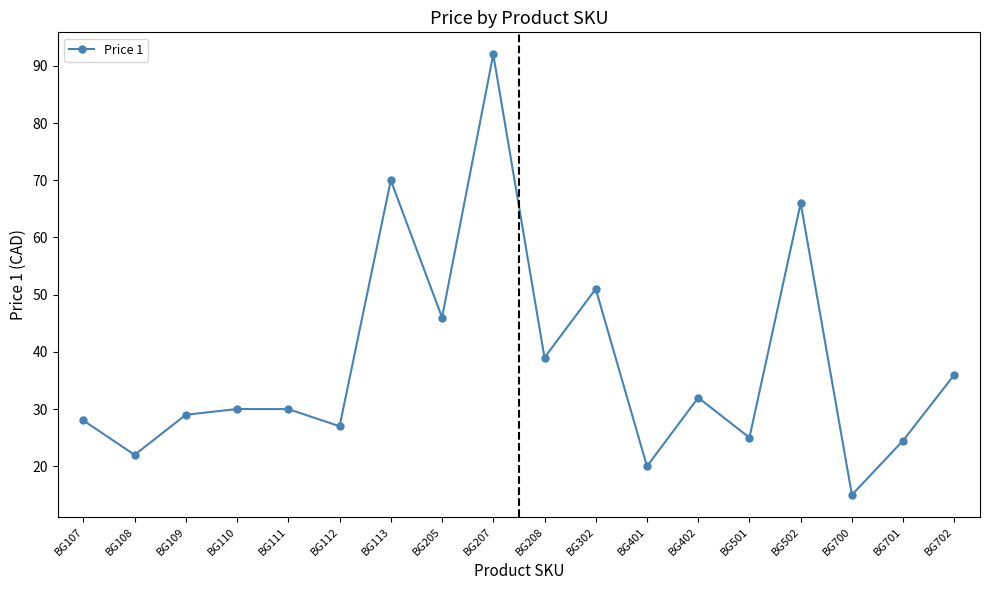

Which category has the lowest value across all series?

BG700